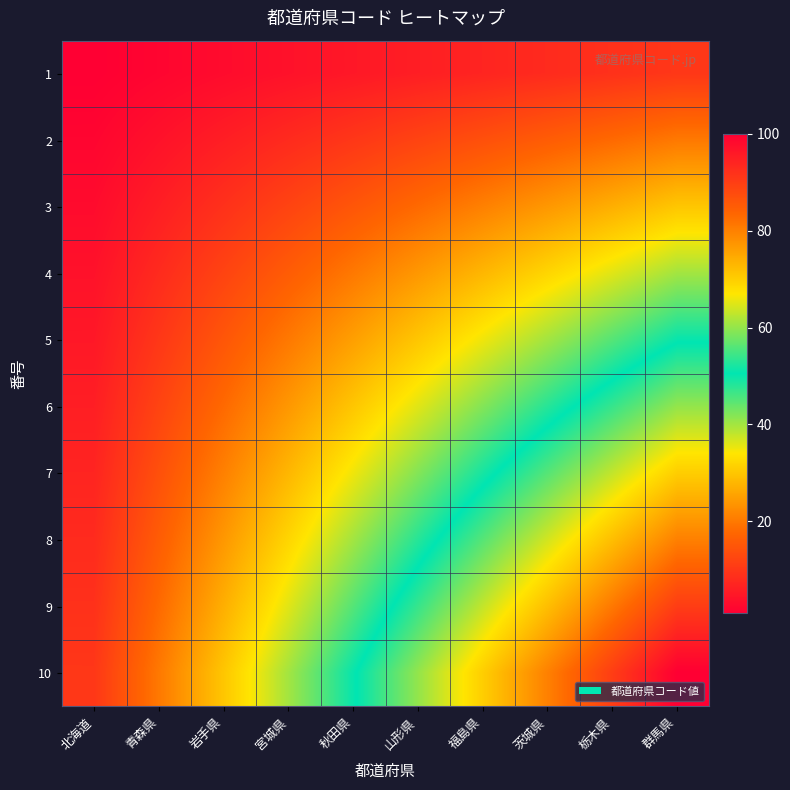

What is the difference between the highest and lowest values at 青森県?

18